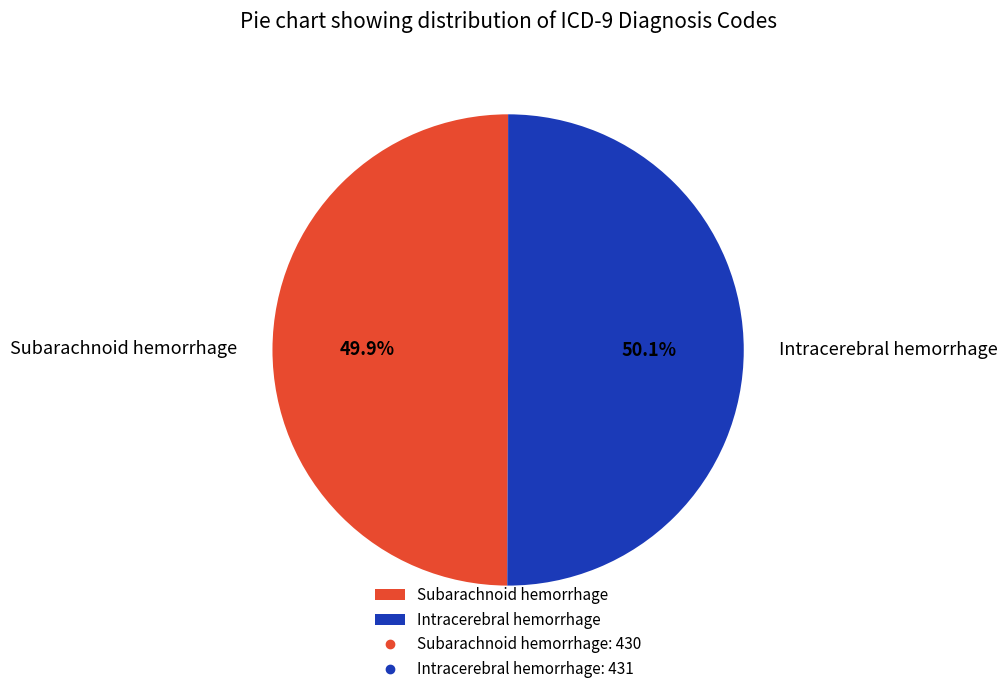

Is the sum of Intracerebral hemorrhage and Subarachnoid hemorrhage greater than half?

Yes